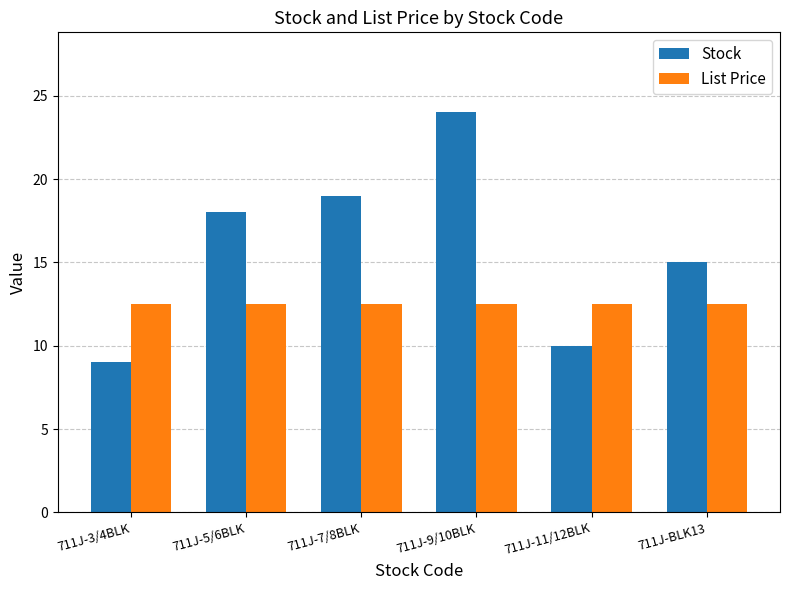

What is the spread (max minus min) of values at 711J-11/12BLK?

2.5